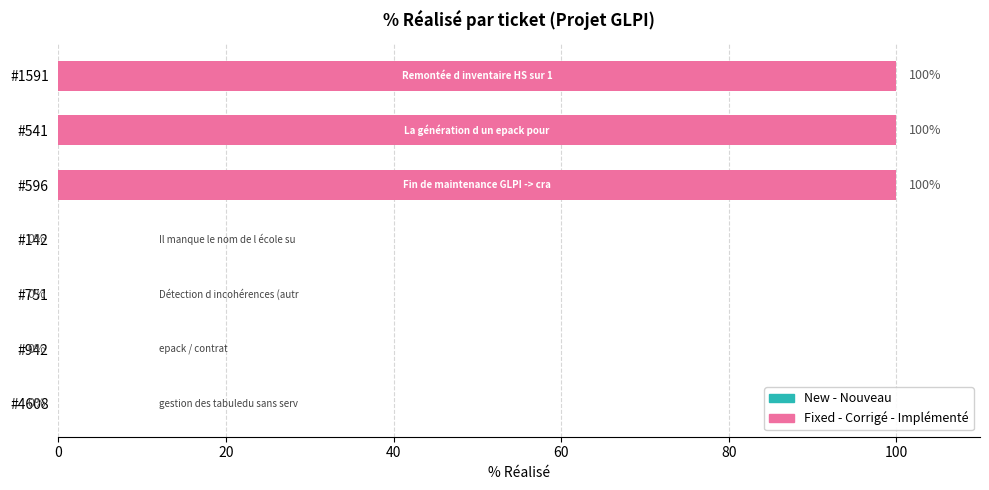

What is the sum of the values at #541 and #142?

100